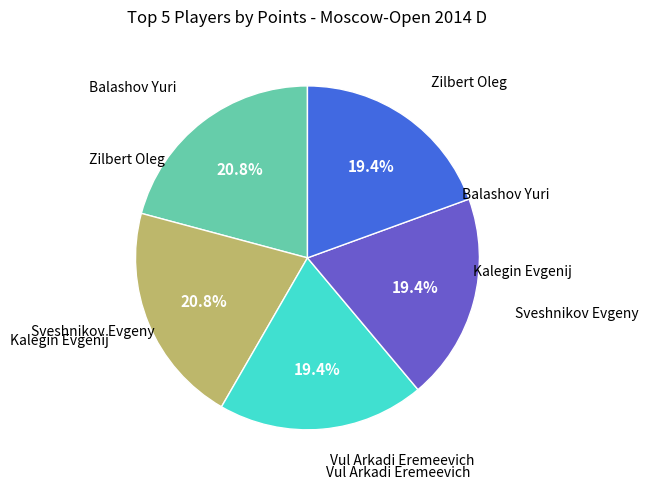

Is there a majority slice in this chart?

No